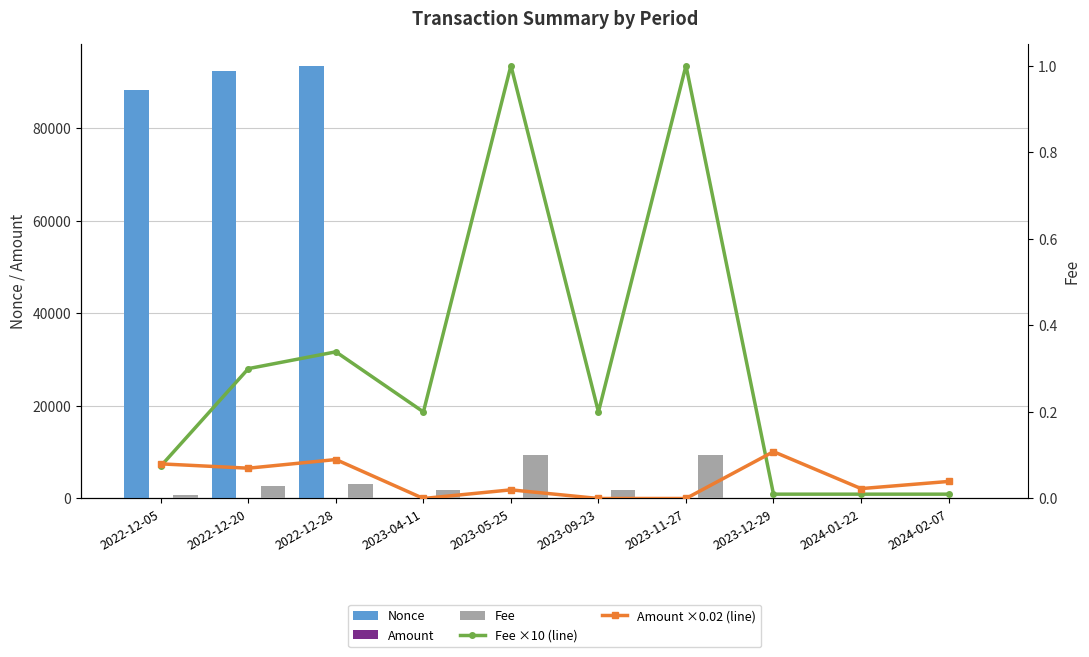

Is it true that Amount equals 1.7 at 2022-12-28?

False